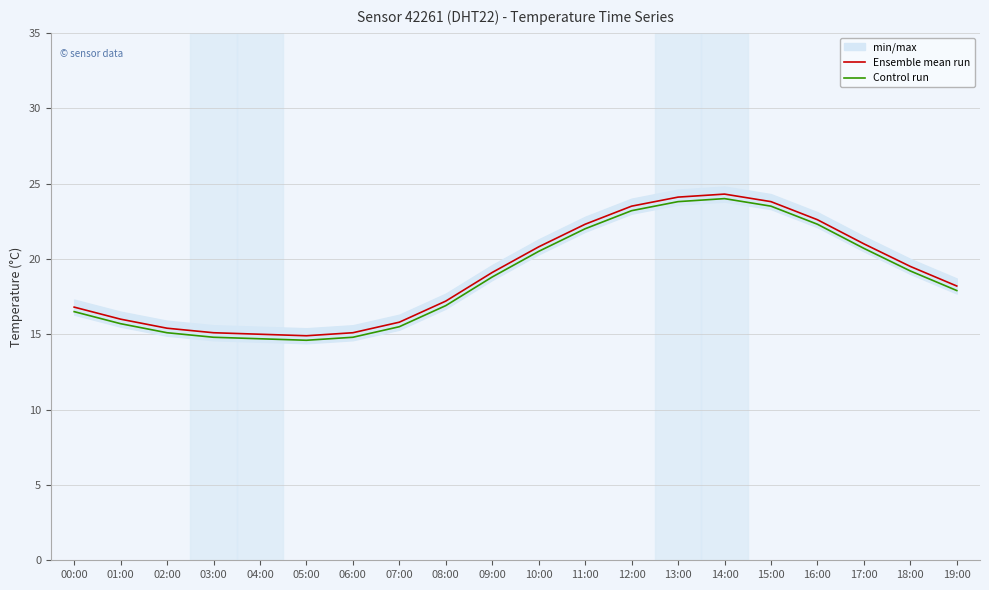

Does the chart have visible grid lines?

Yes